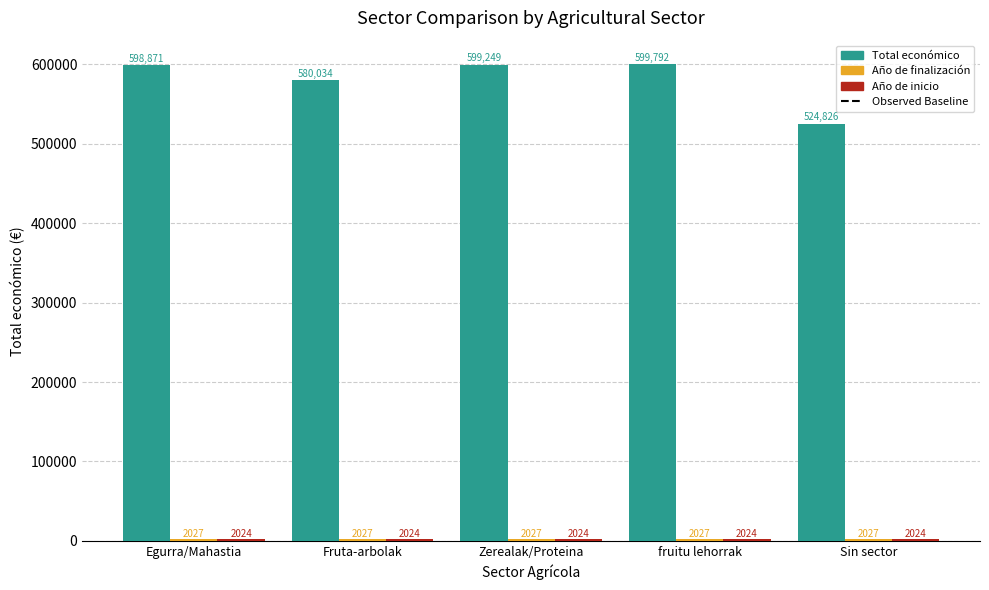

What is the greatest value displayed?

599792.0